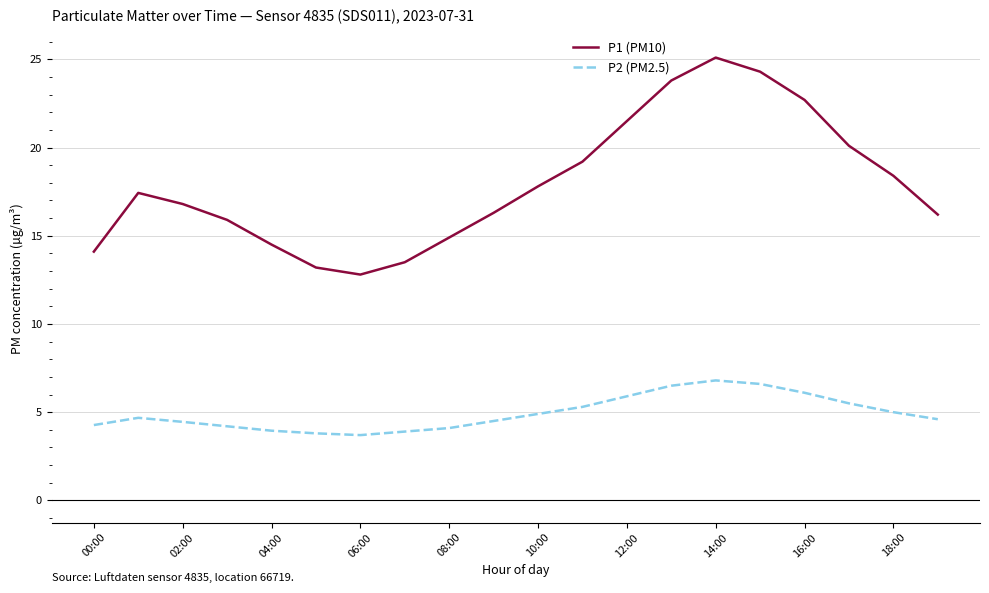

List the series in order of their overall mean, highest first.

P1 (PM10), P2 (PM2.5)